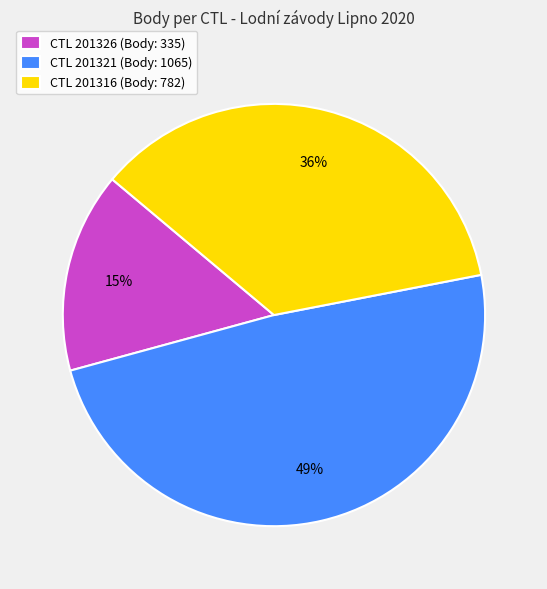

Which category has the biggest portion of the pie?

CTL 201321 (Body: 1065)